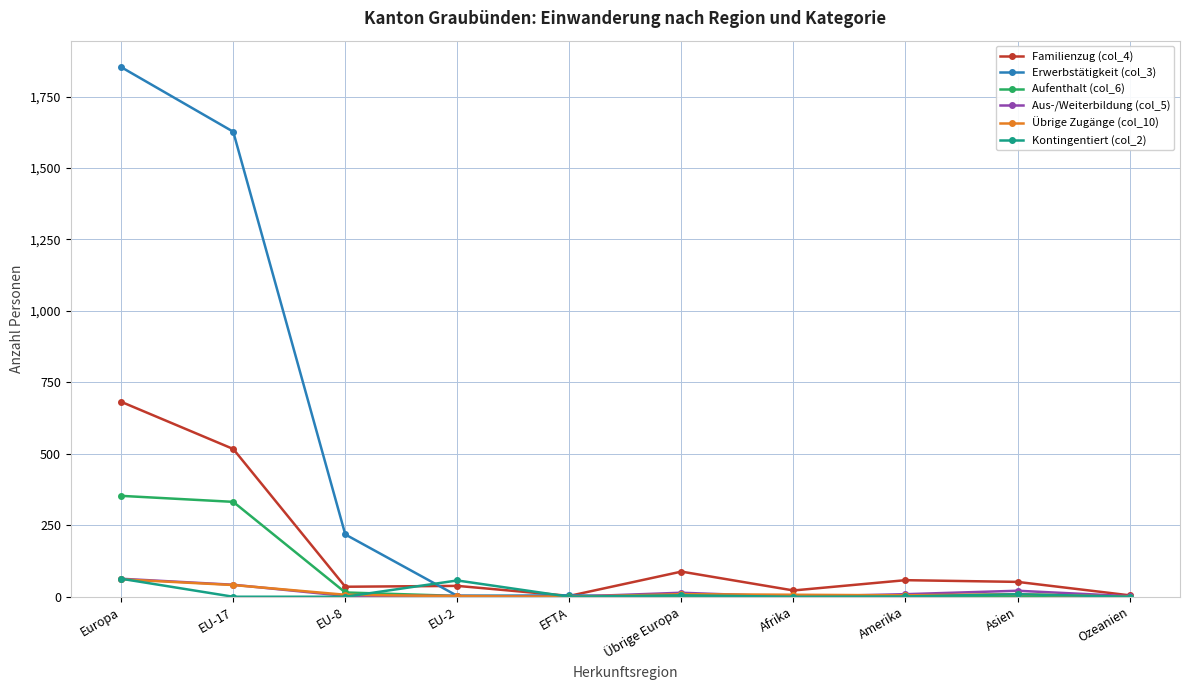

How many values in the Familienzug (col_4) series are below 52?

5